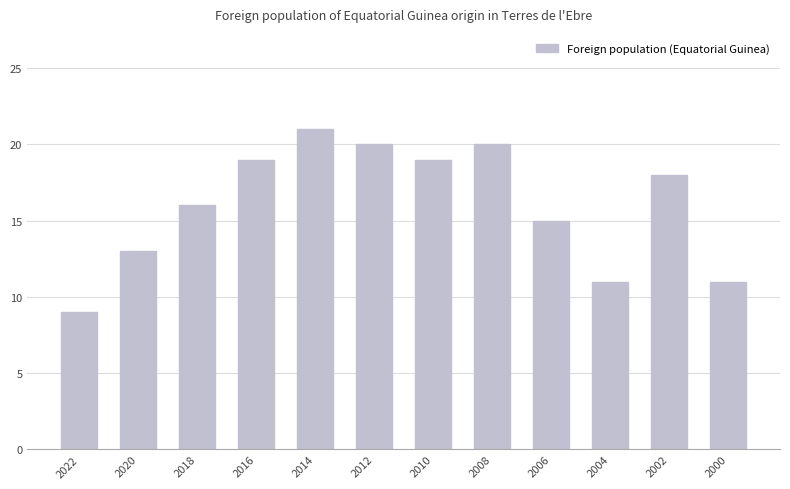

The value at 2002 is 18. True or false?

True